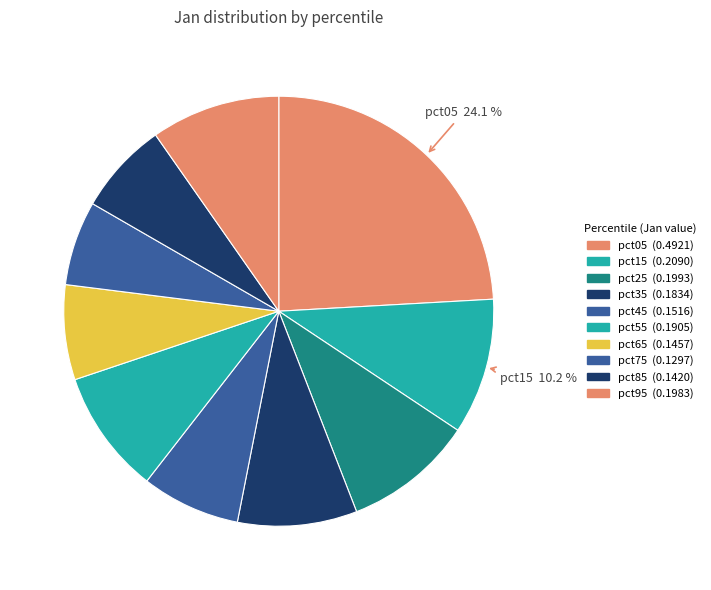

Is pct95 the majority of the pie?

No